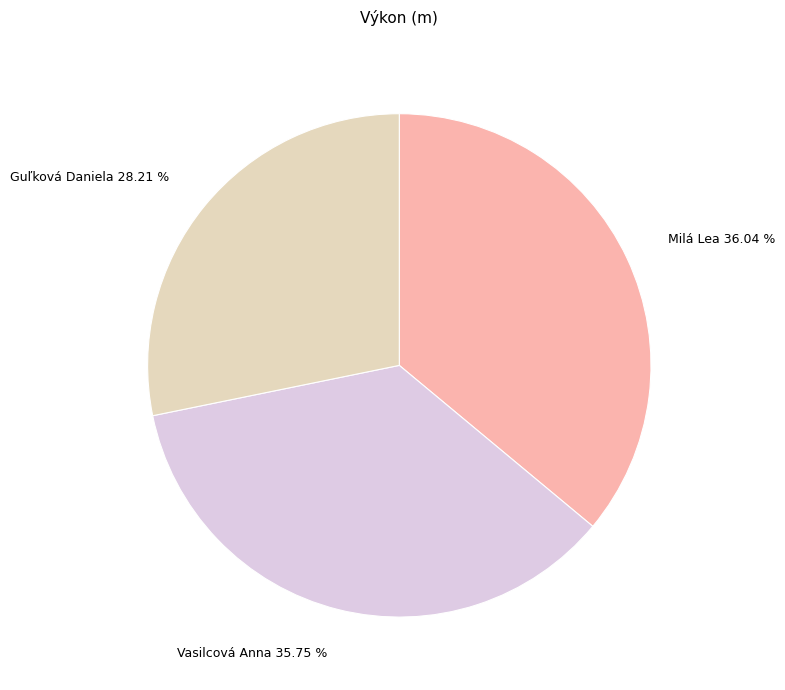

Count the number of slices in the pie.

3